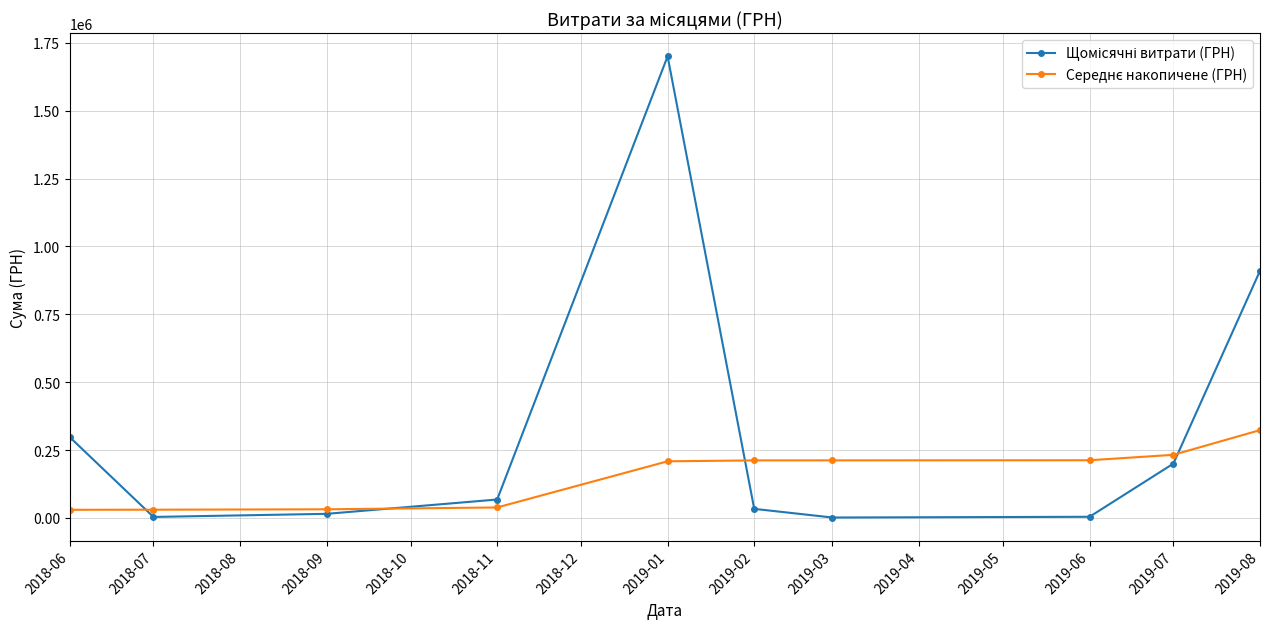

How many distinct data groups are displayed?

2